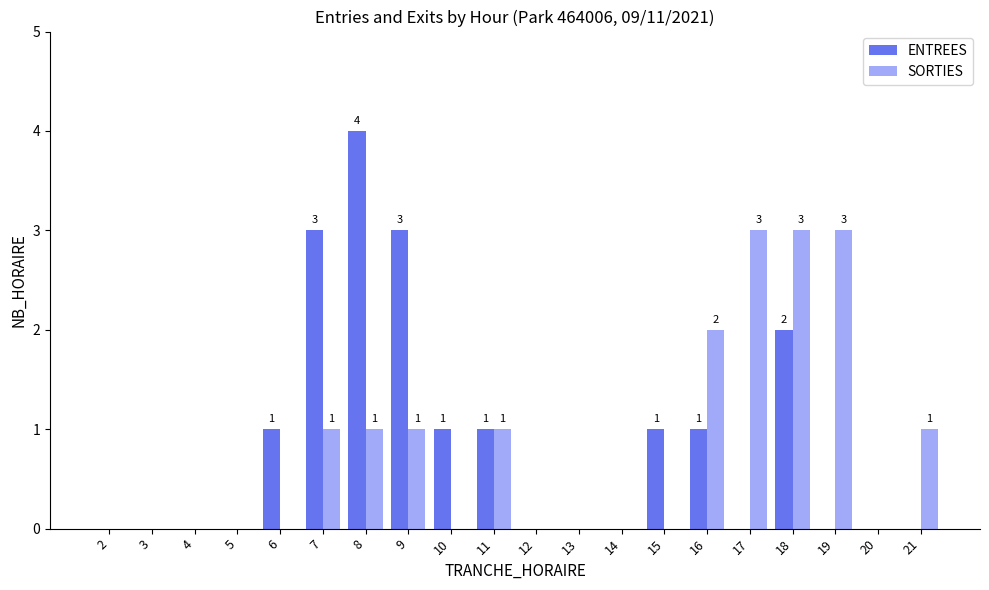

Which label corresponds to the largest value in the chart?

8